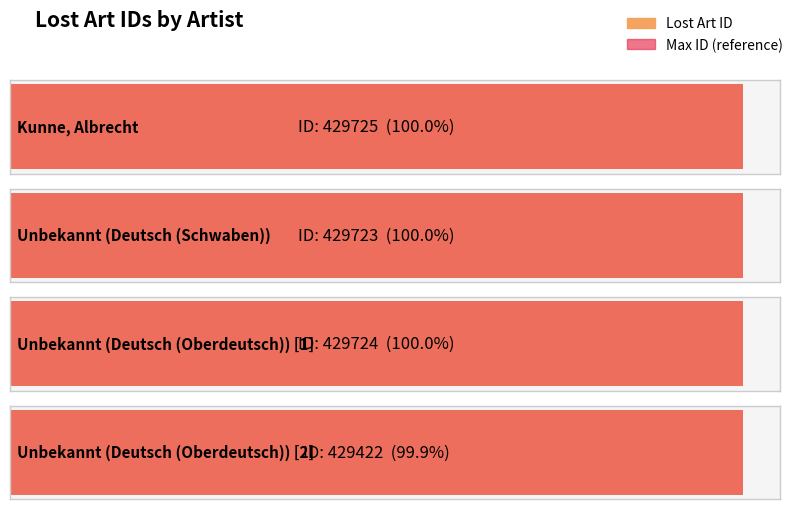

List the labels in order of value, largest first.

Kunne, Albrecht, Unbekannt (Deutsch (Oberdeutsch)) [1], Unbekannt (Deutsch (Schwaben)), Unbekannt (Deutsch (Oberdeutsch)) [2]